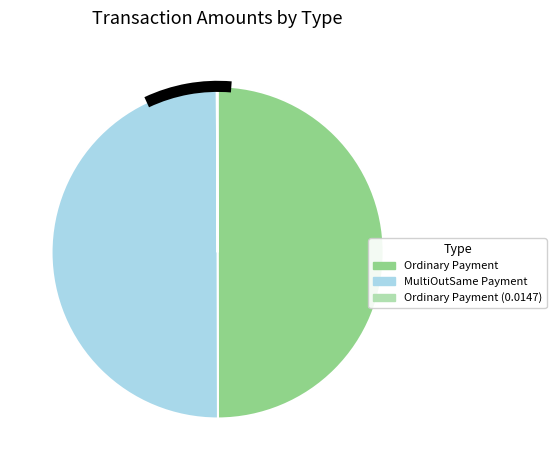

Is it true that Ordinary Payment is 57% of the pie?

False